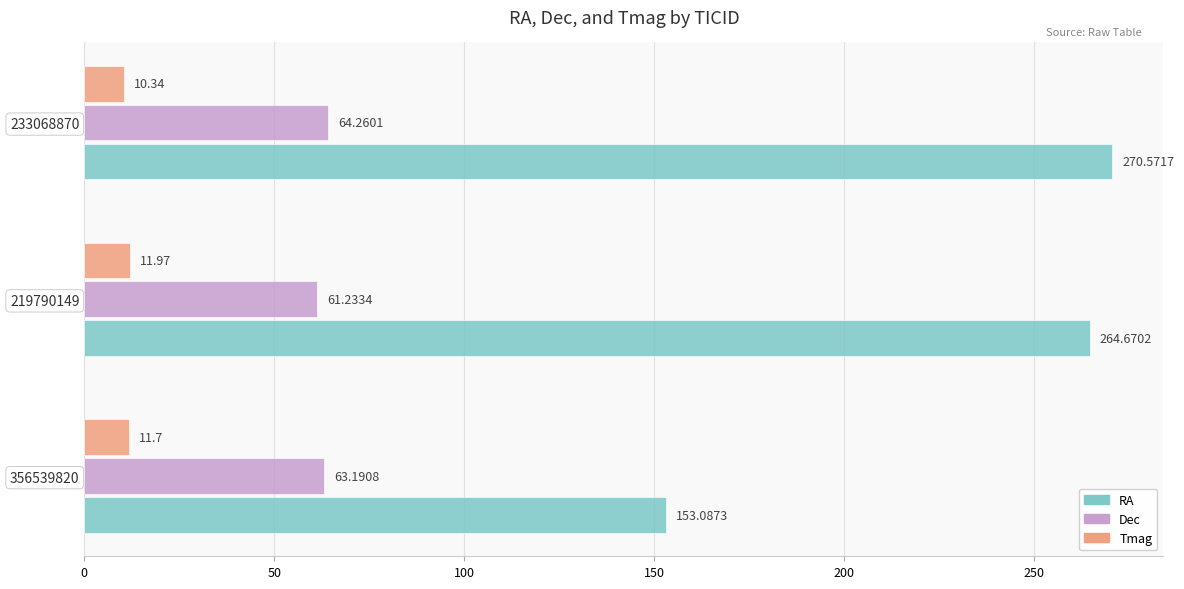

At which category does the chart reach its peak across all series?

233068870